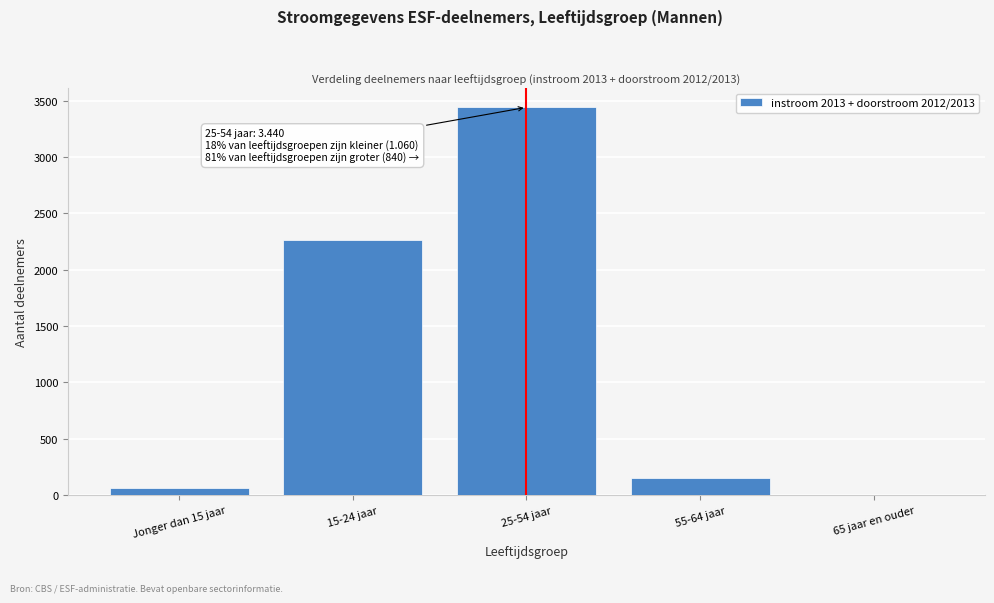

Reading right to left, list all the values displayed in this chart.

65 jaar en ouder=0	55-64 jaar=150	25-54 jaar=3440	15-24 jaar=2260	Jonger dan 15 jaar=60